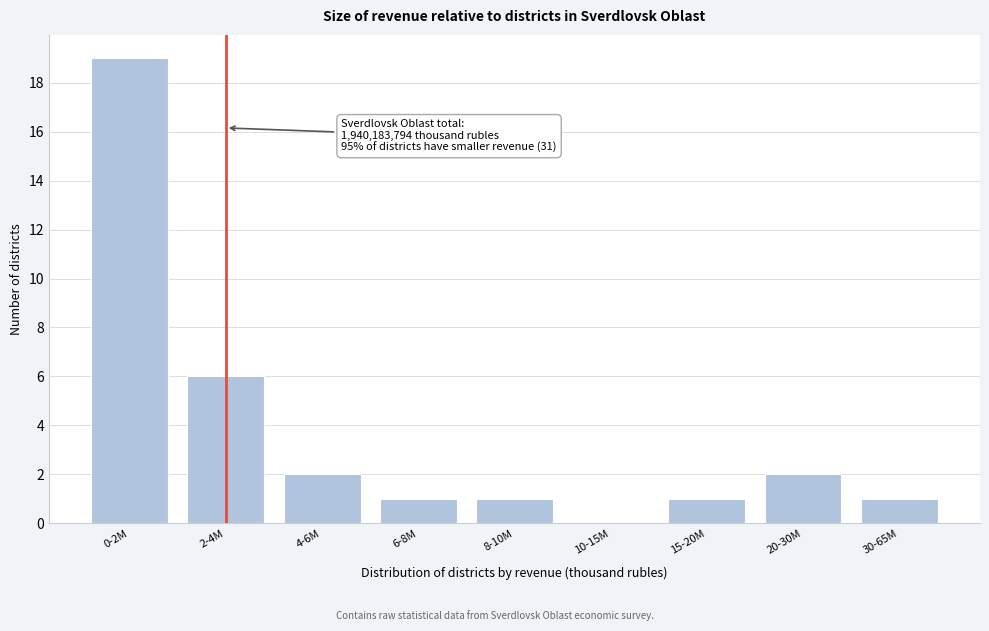

Reading right to left, extract all data points from this chart.

30-65M=1	20-30M=2	15-20M=1	10-15M=0	8-10M=1	6-8M=1	4-6M=2	2-4M=6	0-2M=19